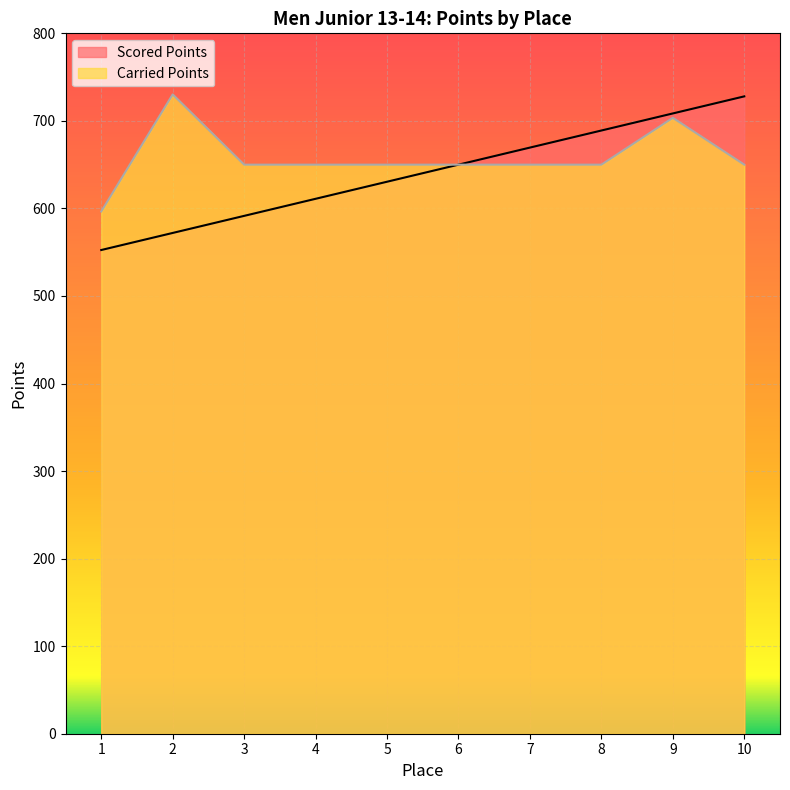

True or false: Carried Points and Scored Points cross at least once.

False